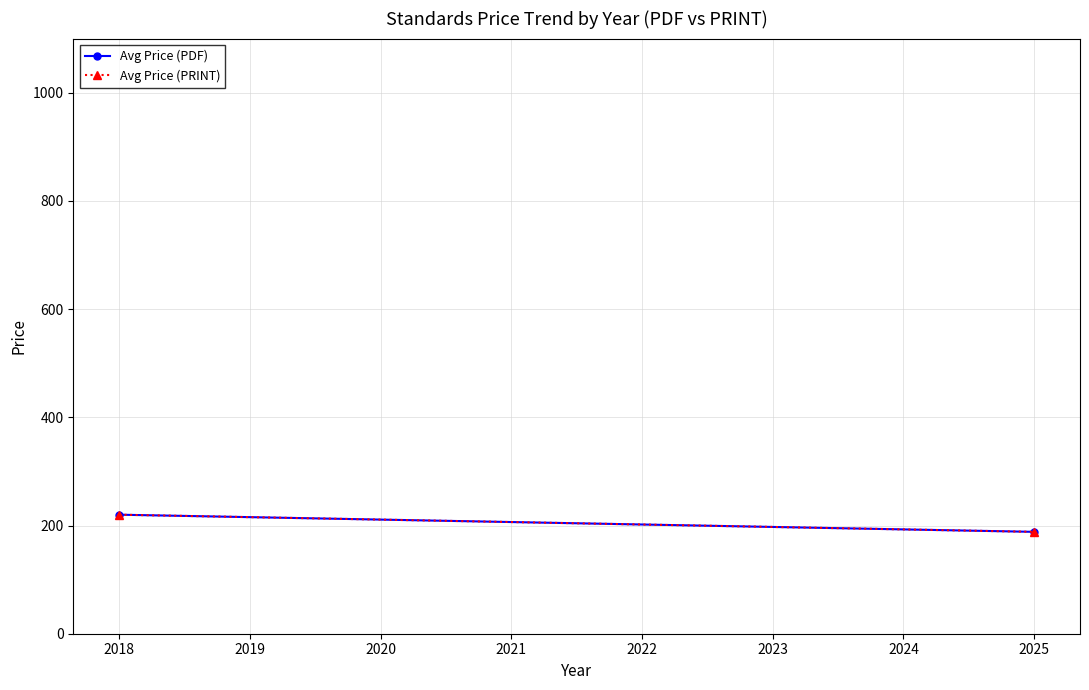

What is the lowest value of the Avg Price (PRINT) series?

188.3